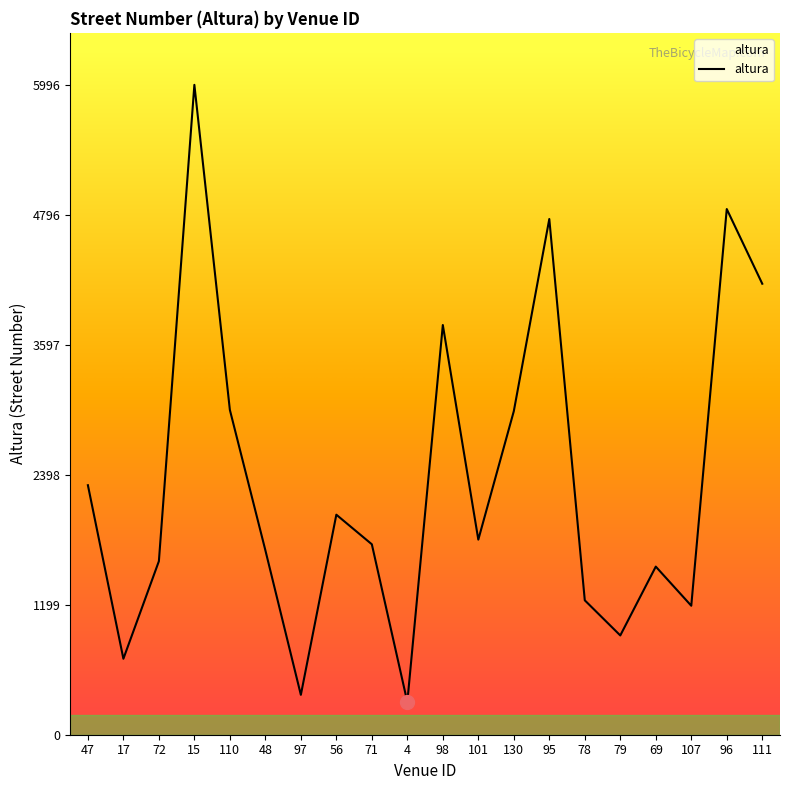

At which category does the chart reach its peak across all series?

15